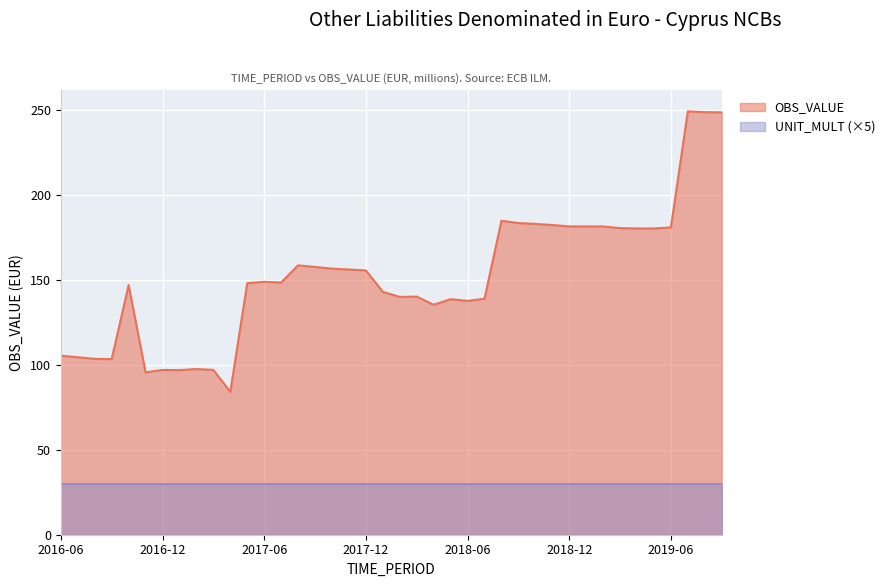

Where does the data first go above 148?

2017-05